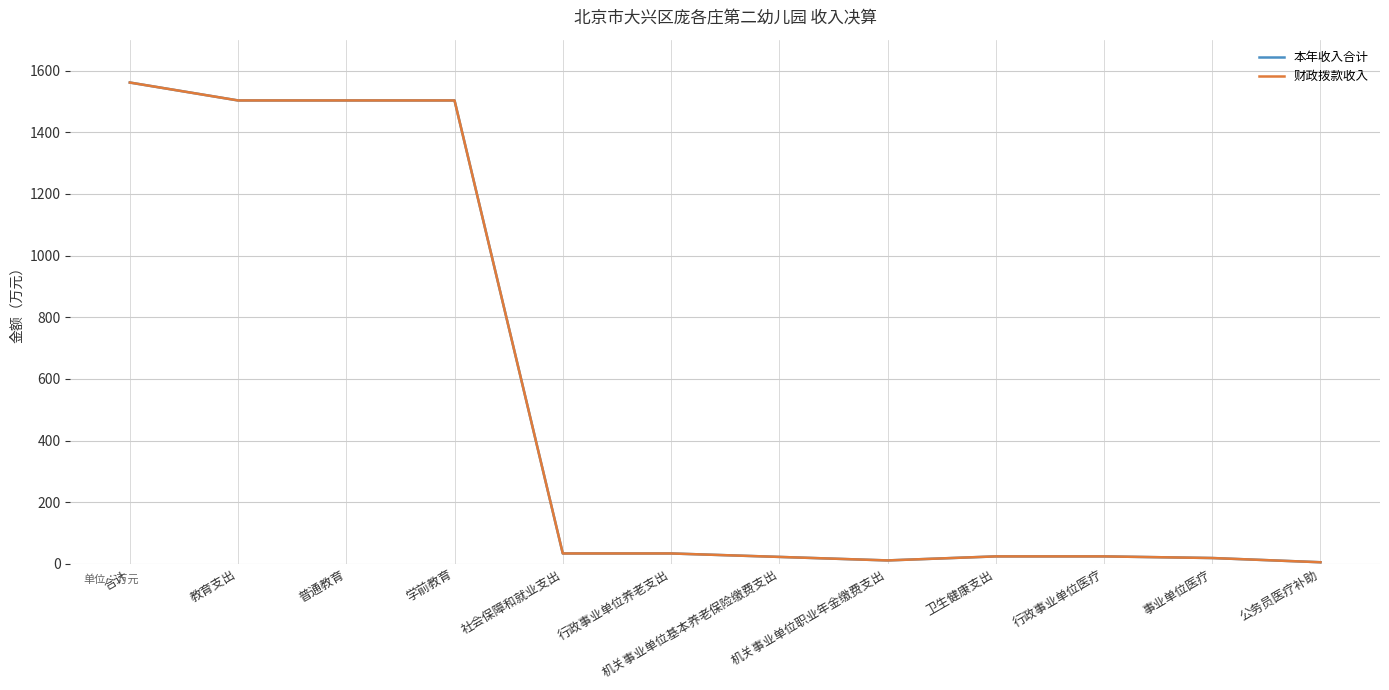

Is this an area chart (filled region under the line)?

No